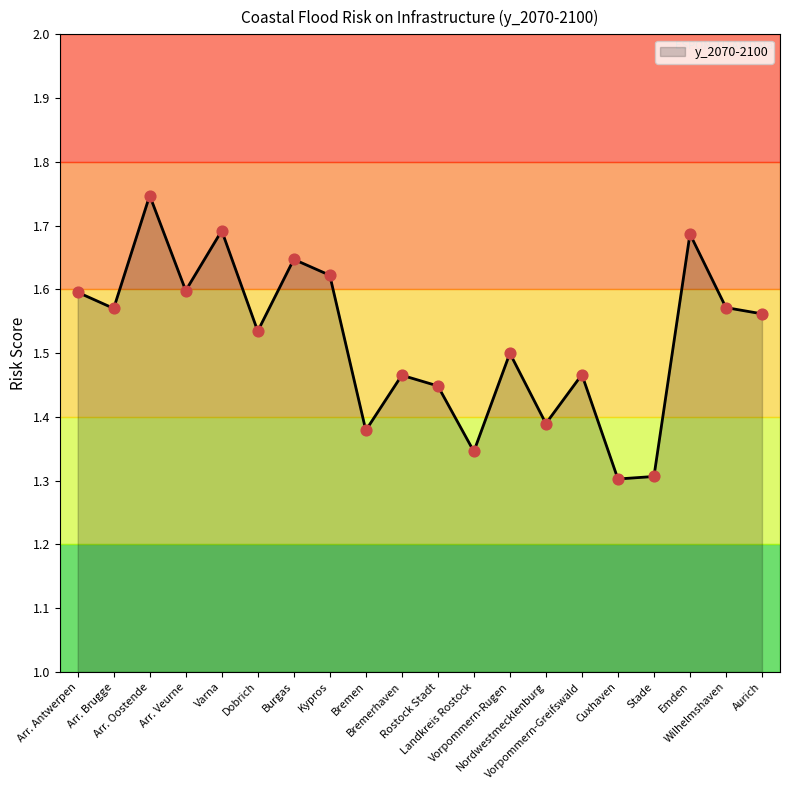

Between Varna and Burgas, which is larger?

Varna